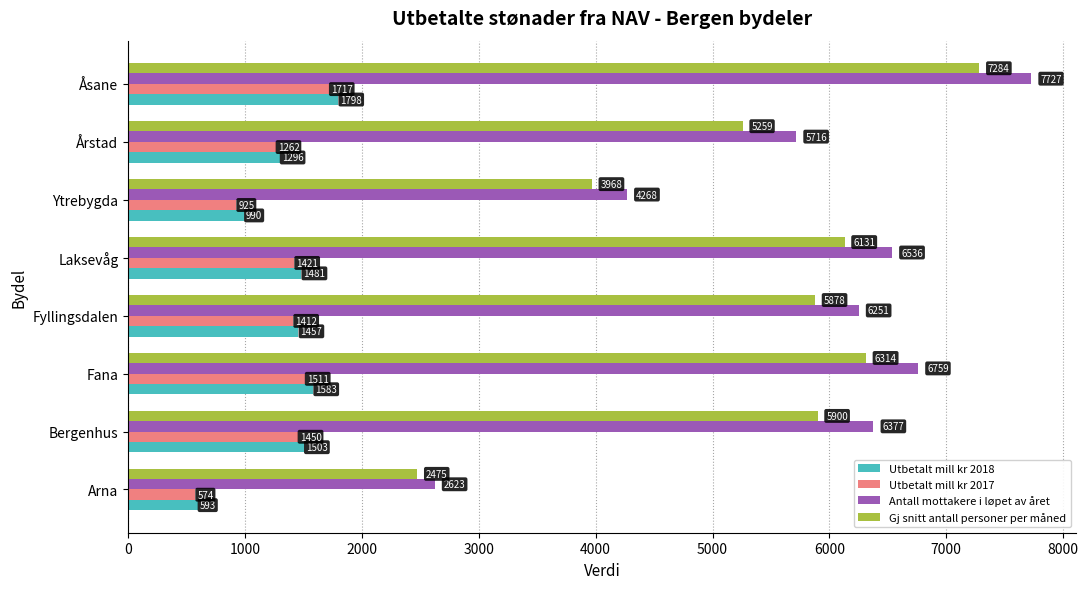

How many data points does each series have?

8